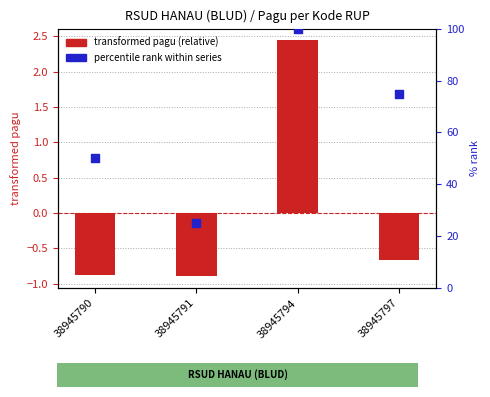

Which series contains the lowest Y value?

transformed pagu (relative)